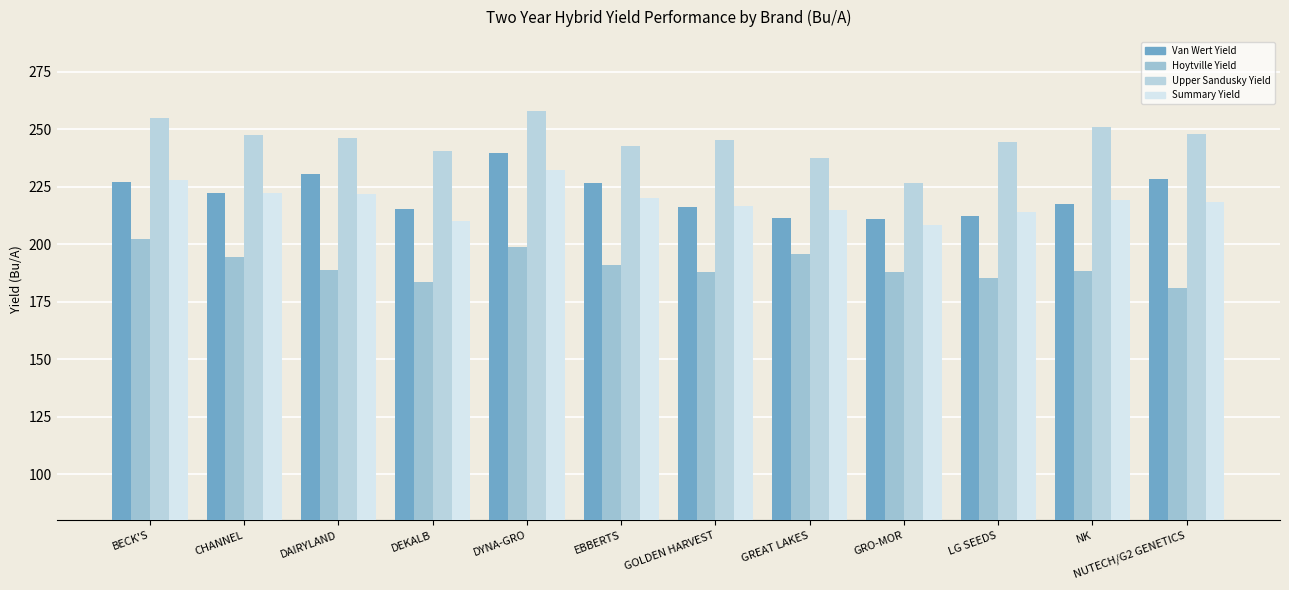

How many categories are shown in the chart?

12